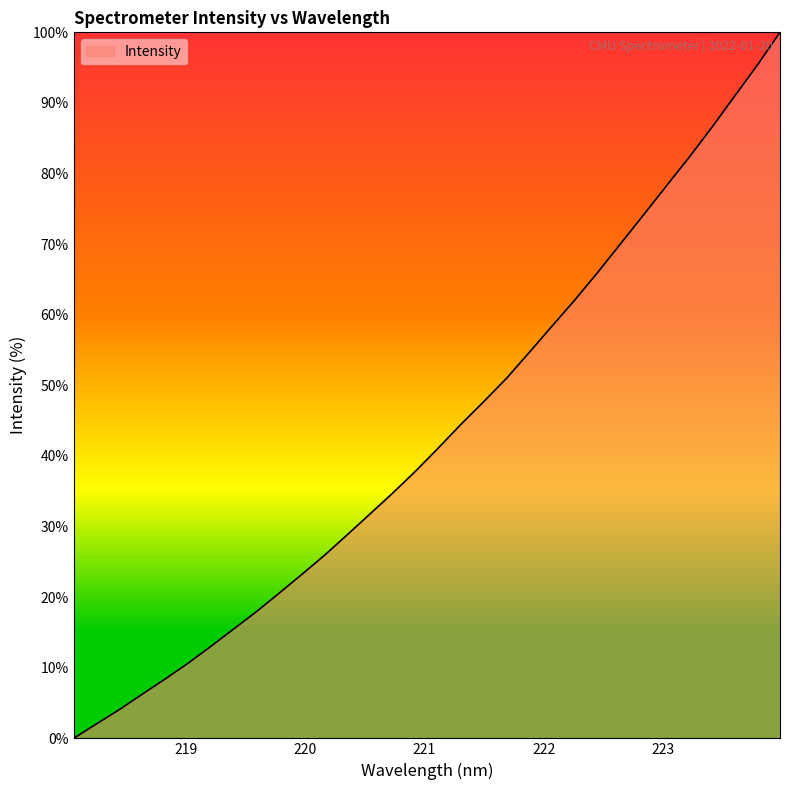

What is the greatest value displayed?

100.0